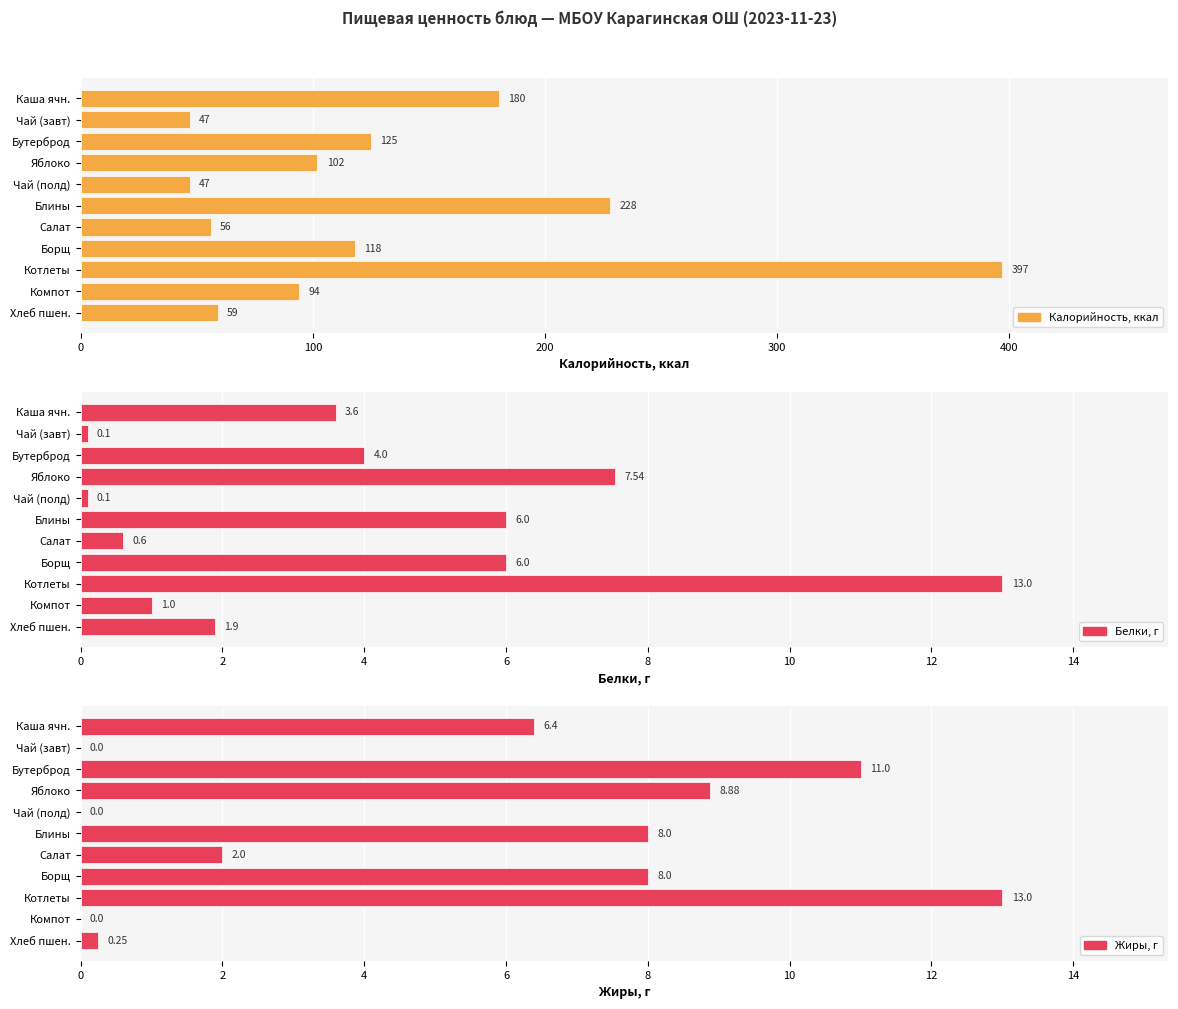

What is the lowest value of the Белки, г series?

0.1